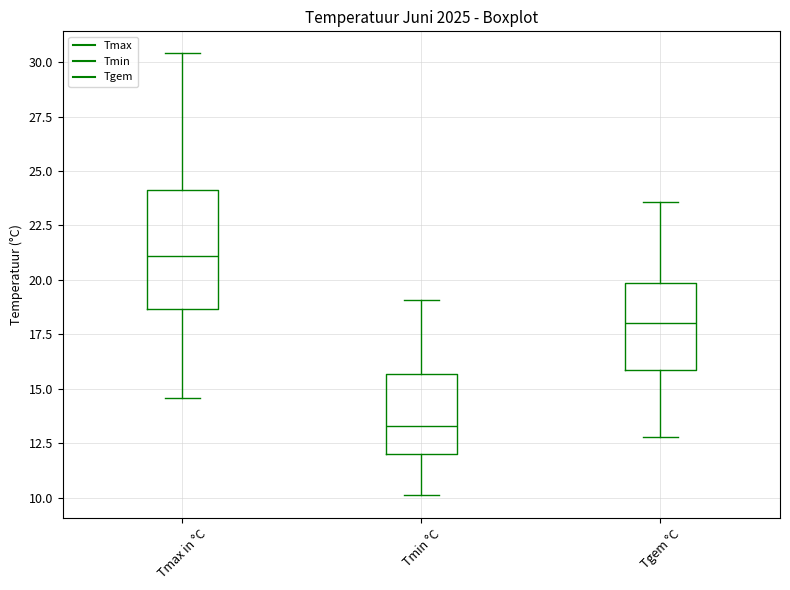

Comparing the boxes themselves (not the whiskers), which one is the tallest?

Tmax in °C